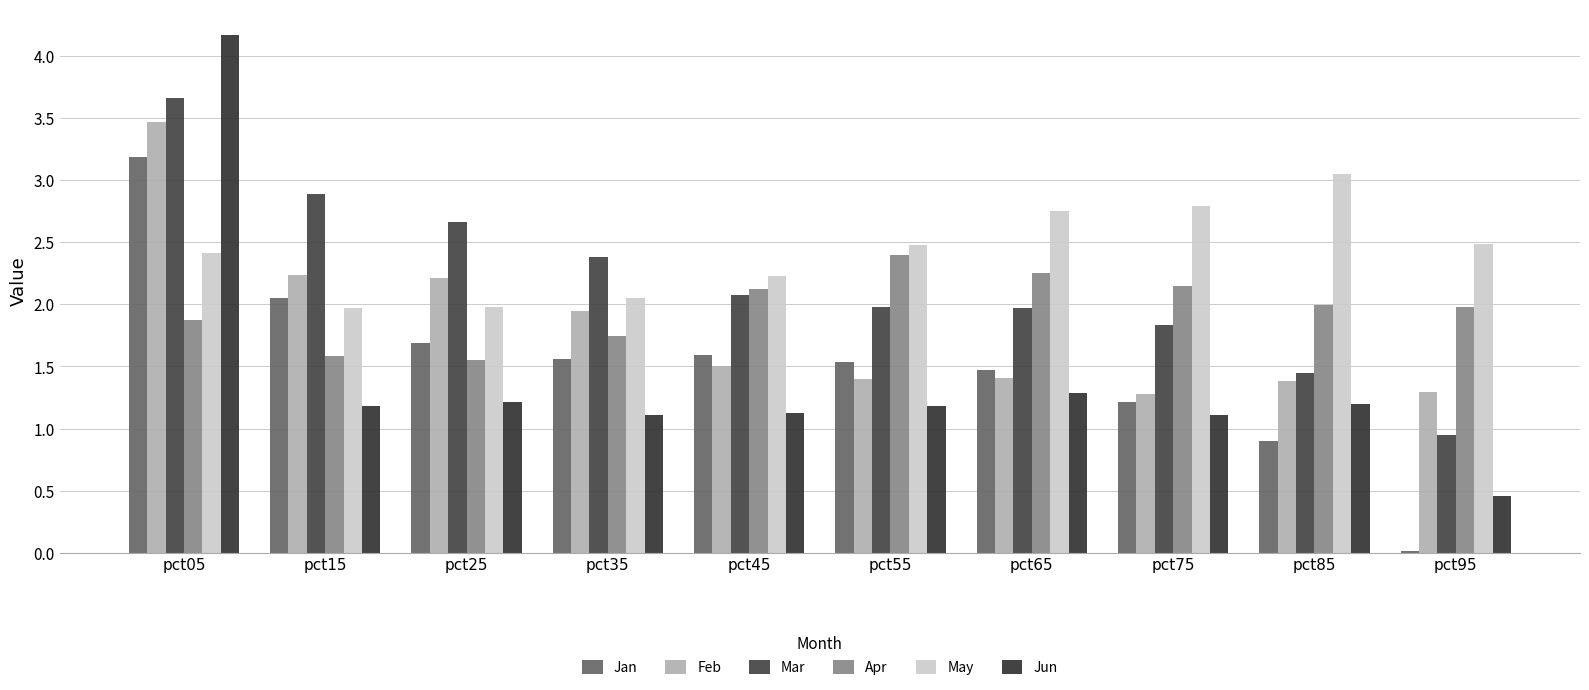

Is the value of Jan at pct15 greater than the value of May at pct55?

No